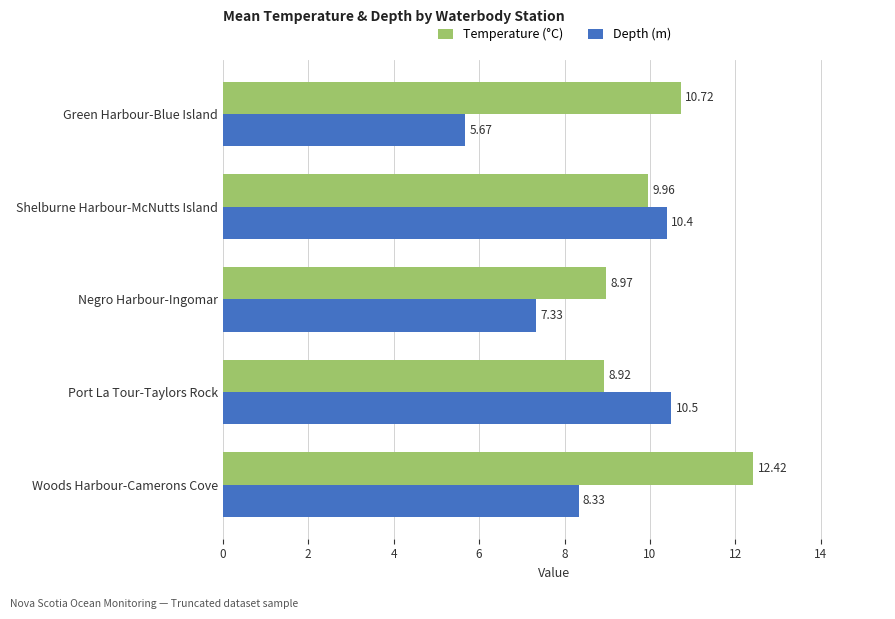

How many data points in Temperature (°C) are above 9?

3